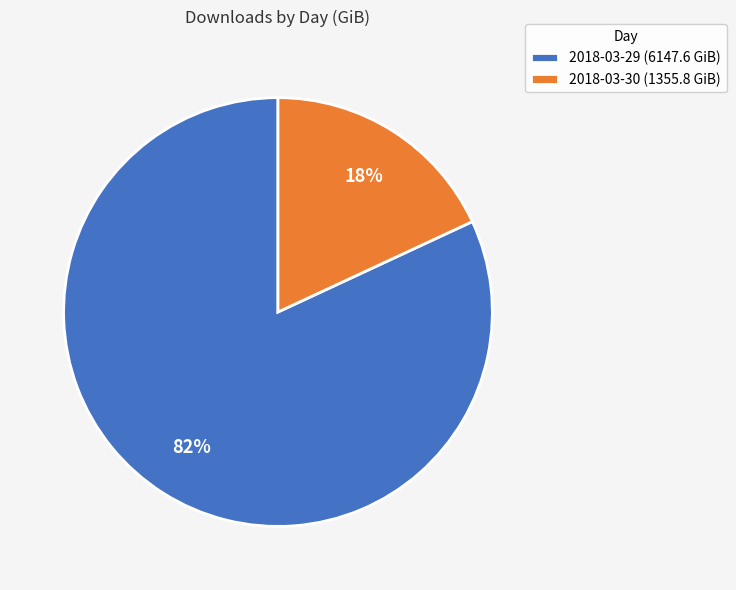

Which has a higher value, 2018-03-30 (1355.8 GiB) or 2018-03-29 (6147.6 GiB)?

2018-03-29 (6147.6 GiB)